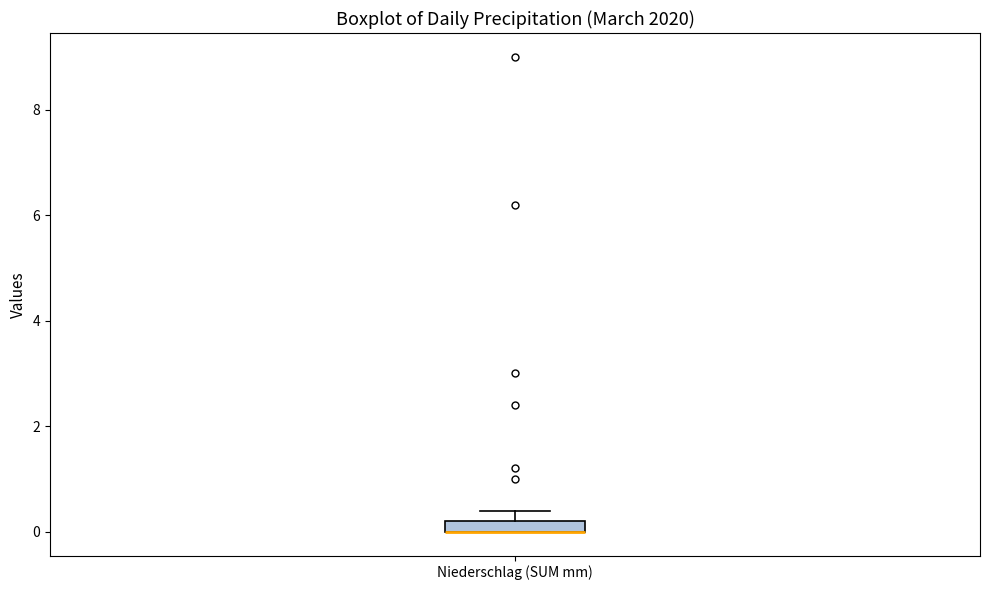

Where is the upper edge of the box for Niederschlag (SUM mm) on the y-axis? The values are not printed on the chart, so give them approximately, as read against the axis.

0.2